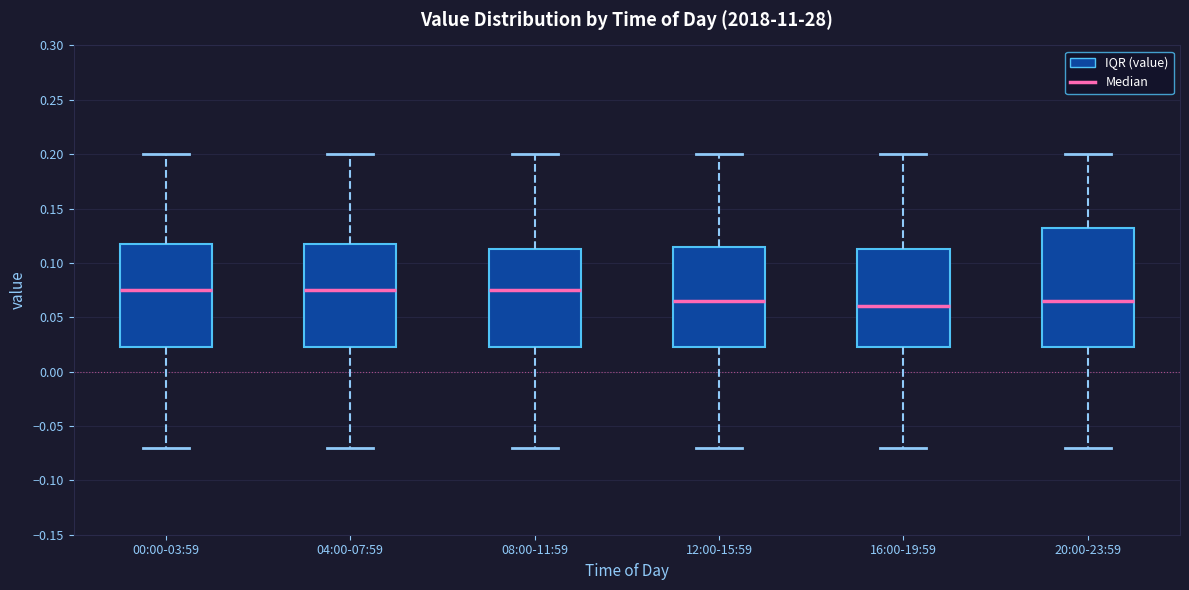

Reading left to right, read every box against the y-axis: the position of its median line, the range the box covers, and the ends of its whiskers. The values are not printed on the chart, so give them approximately, as read against the axis.

00:00-03:59: median 0.075, box 0.025 to 0.120, whiskers -0.070 to 0.200
04:00-07:59: median 0.075, box 0.025 to 0.120, whiskers -0.070 to 0.200
08:00-11:59: median 0.075, box 0.025 to 0.115, whiskers -0.070 to 0.200
12:00-15:59: median 0.065, box 0.025 to 0.115, whiskers -0.070 to 0.200
16:00-19:59: median 0.060, box 0.025 to 0.115, whiskers -0.070 to 0.200
20:00-23:59: median 0.065, box 0.025 to 0.135, whiskers -0.070 to 0.200